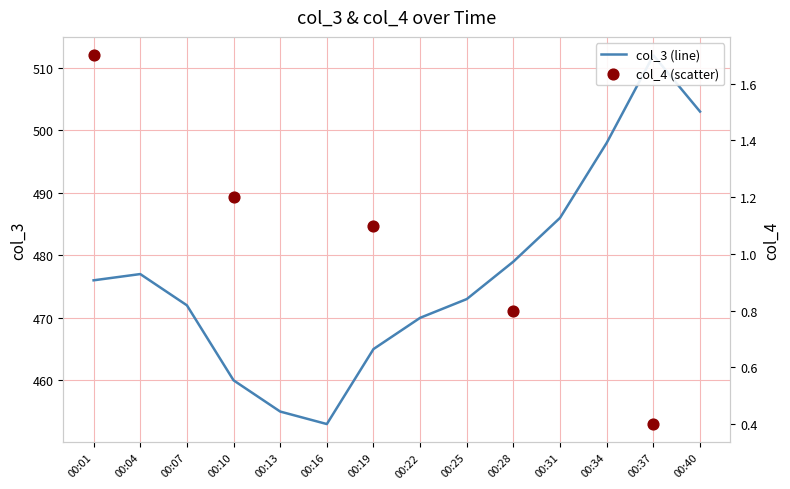

What is the change in value from 00:01 to 00:04?

+1